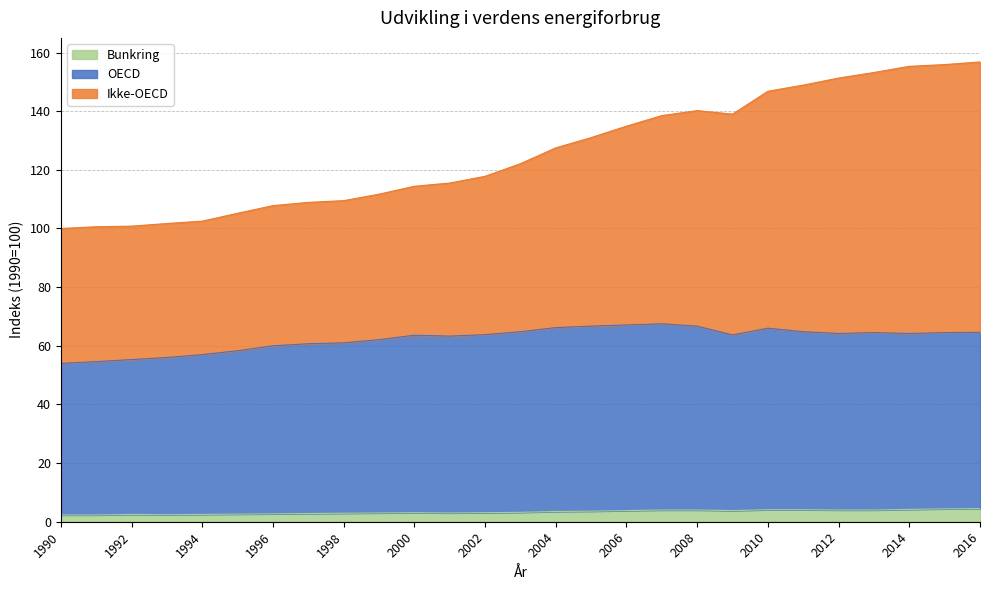

What is the maximum value shown in the chart?

156.8